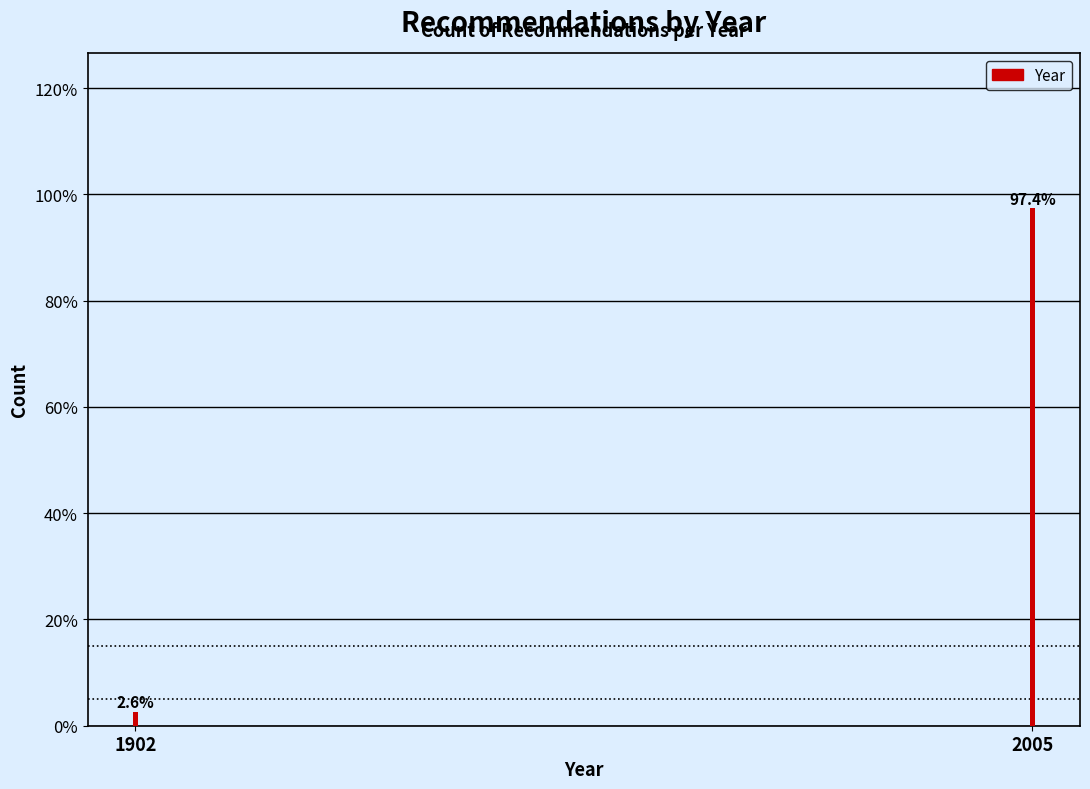

Reading right to left, extract all data points from this chart.

97.4	2.6